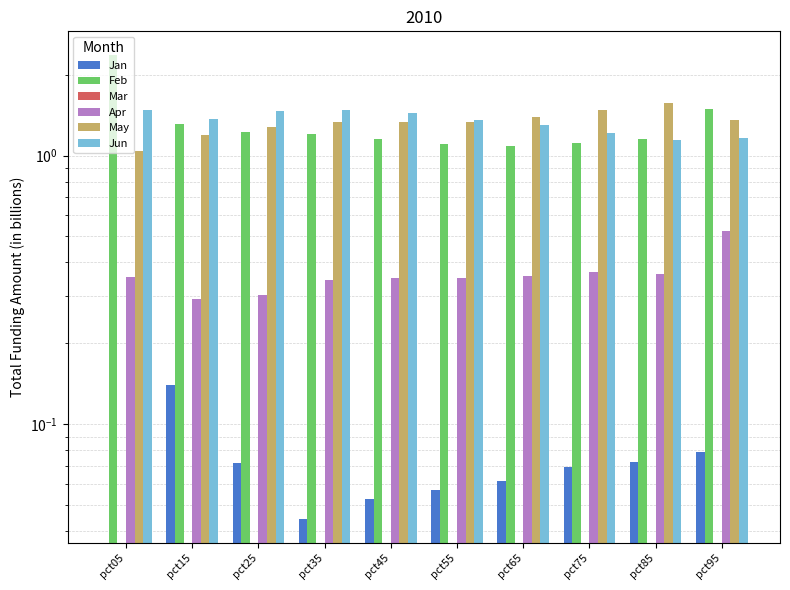

Is the value of May at pct15 greater than the value of Mar at pct35?

Yes